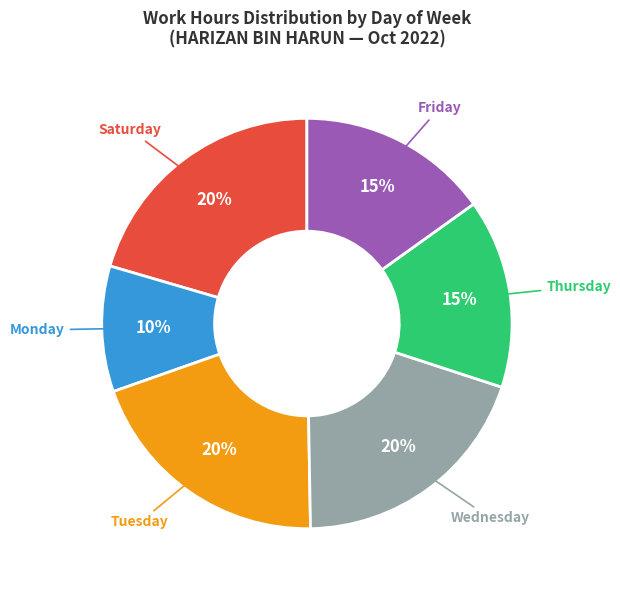

Does any single category account for the majority?

No